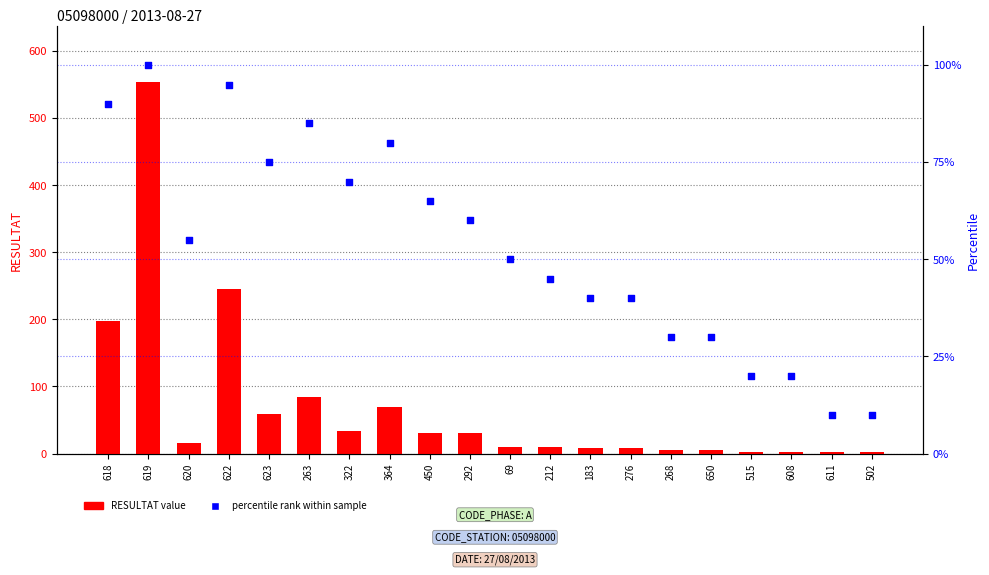

Which series has the largest Y range (max minus min)?

RESULTAT value